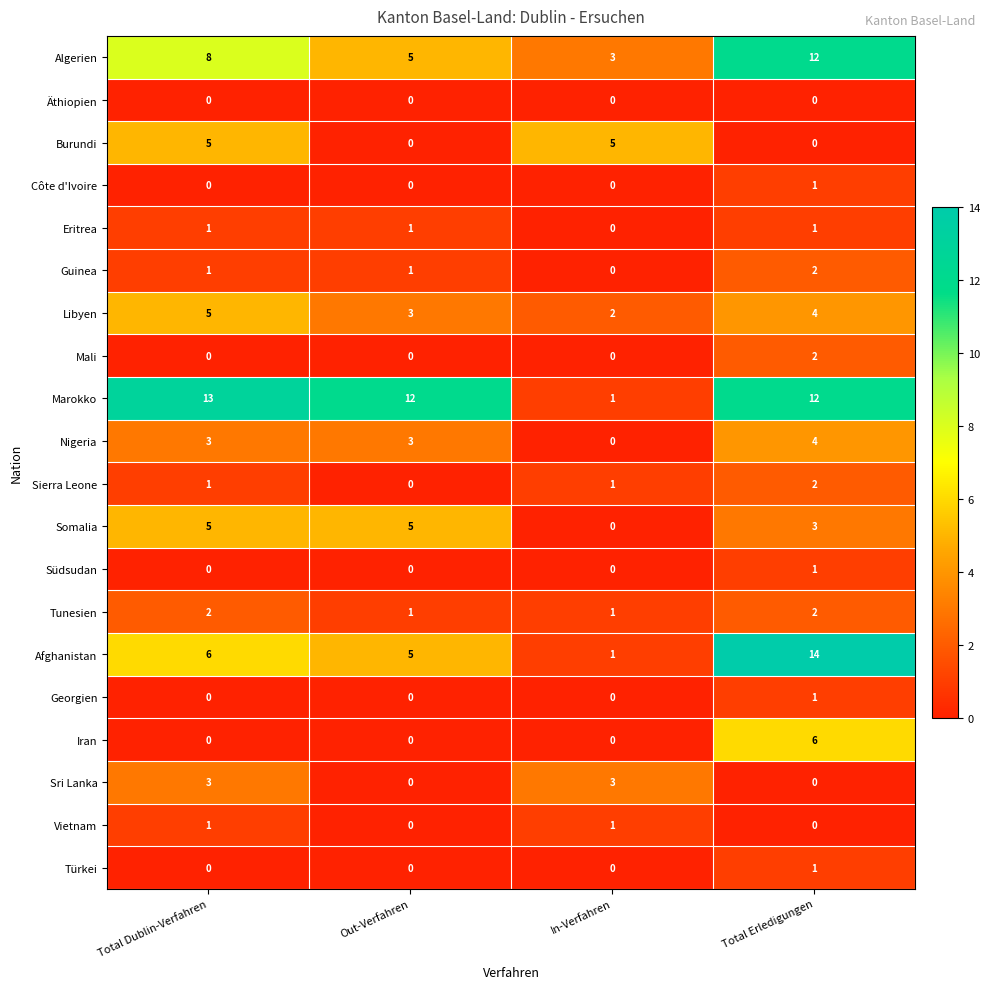

Count the Sierra Leone values in the range 1 to 2.

3